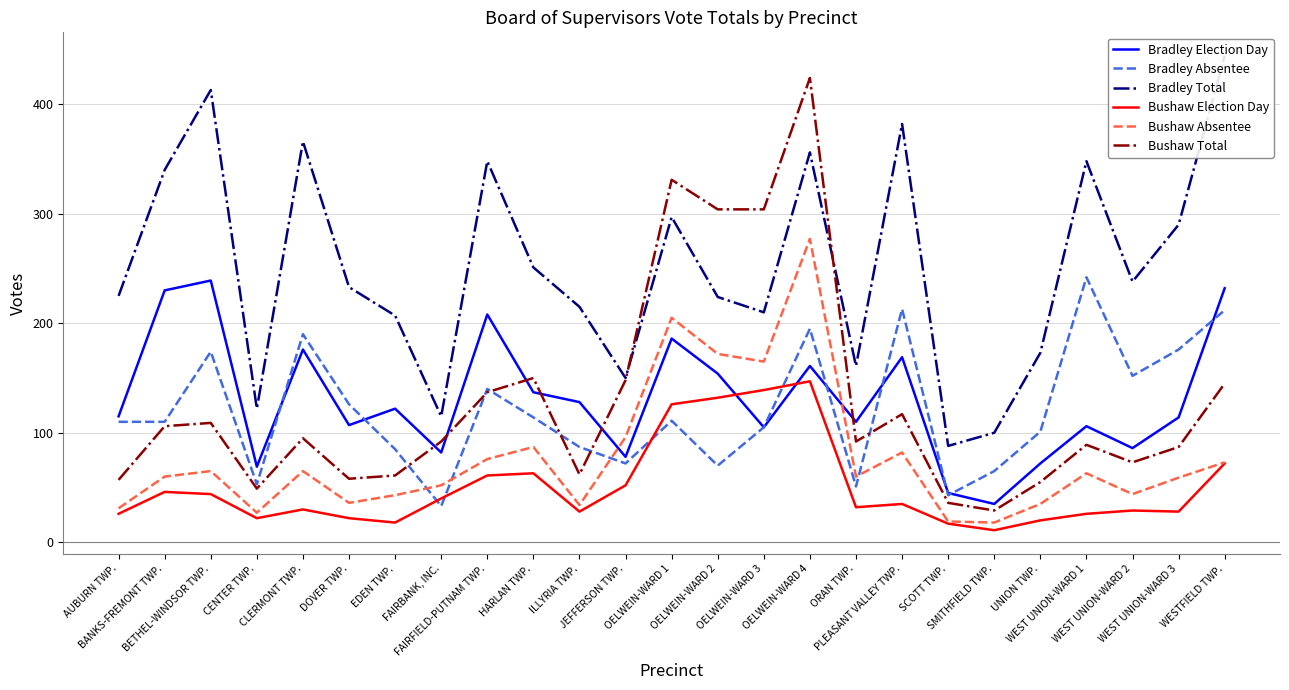

Is it true that Bushaw Election Day equals 180 at OELWEIN-WARD 2?

False